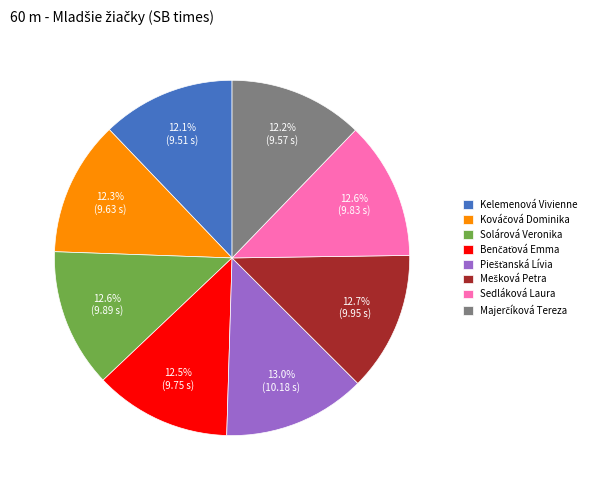

Does any single category account for the majority?

No